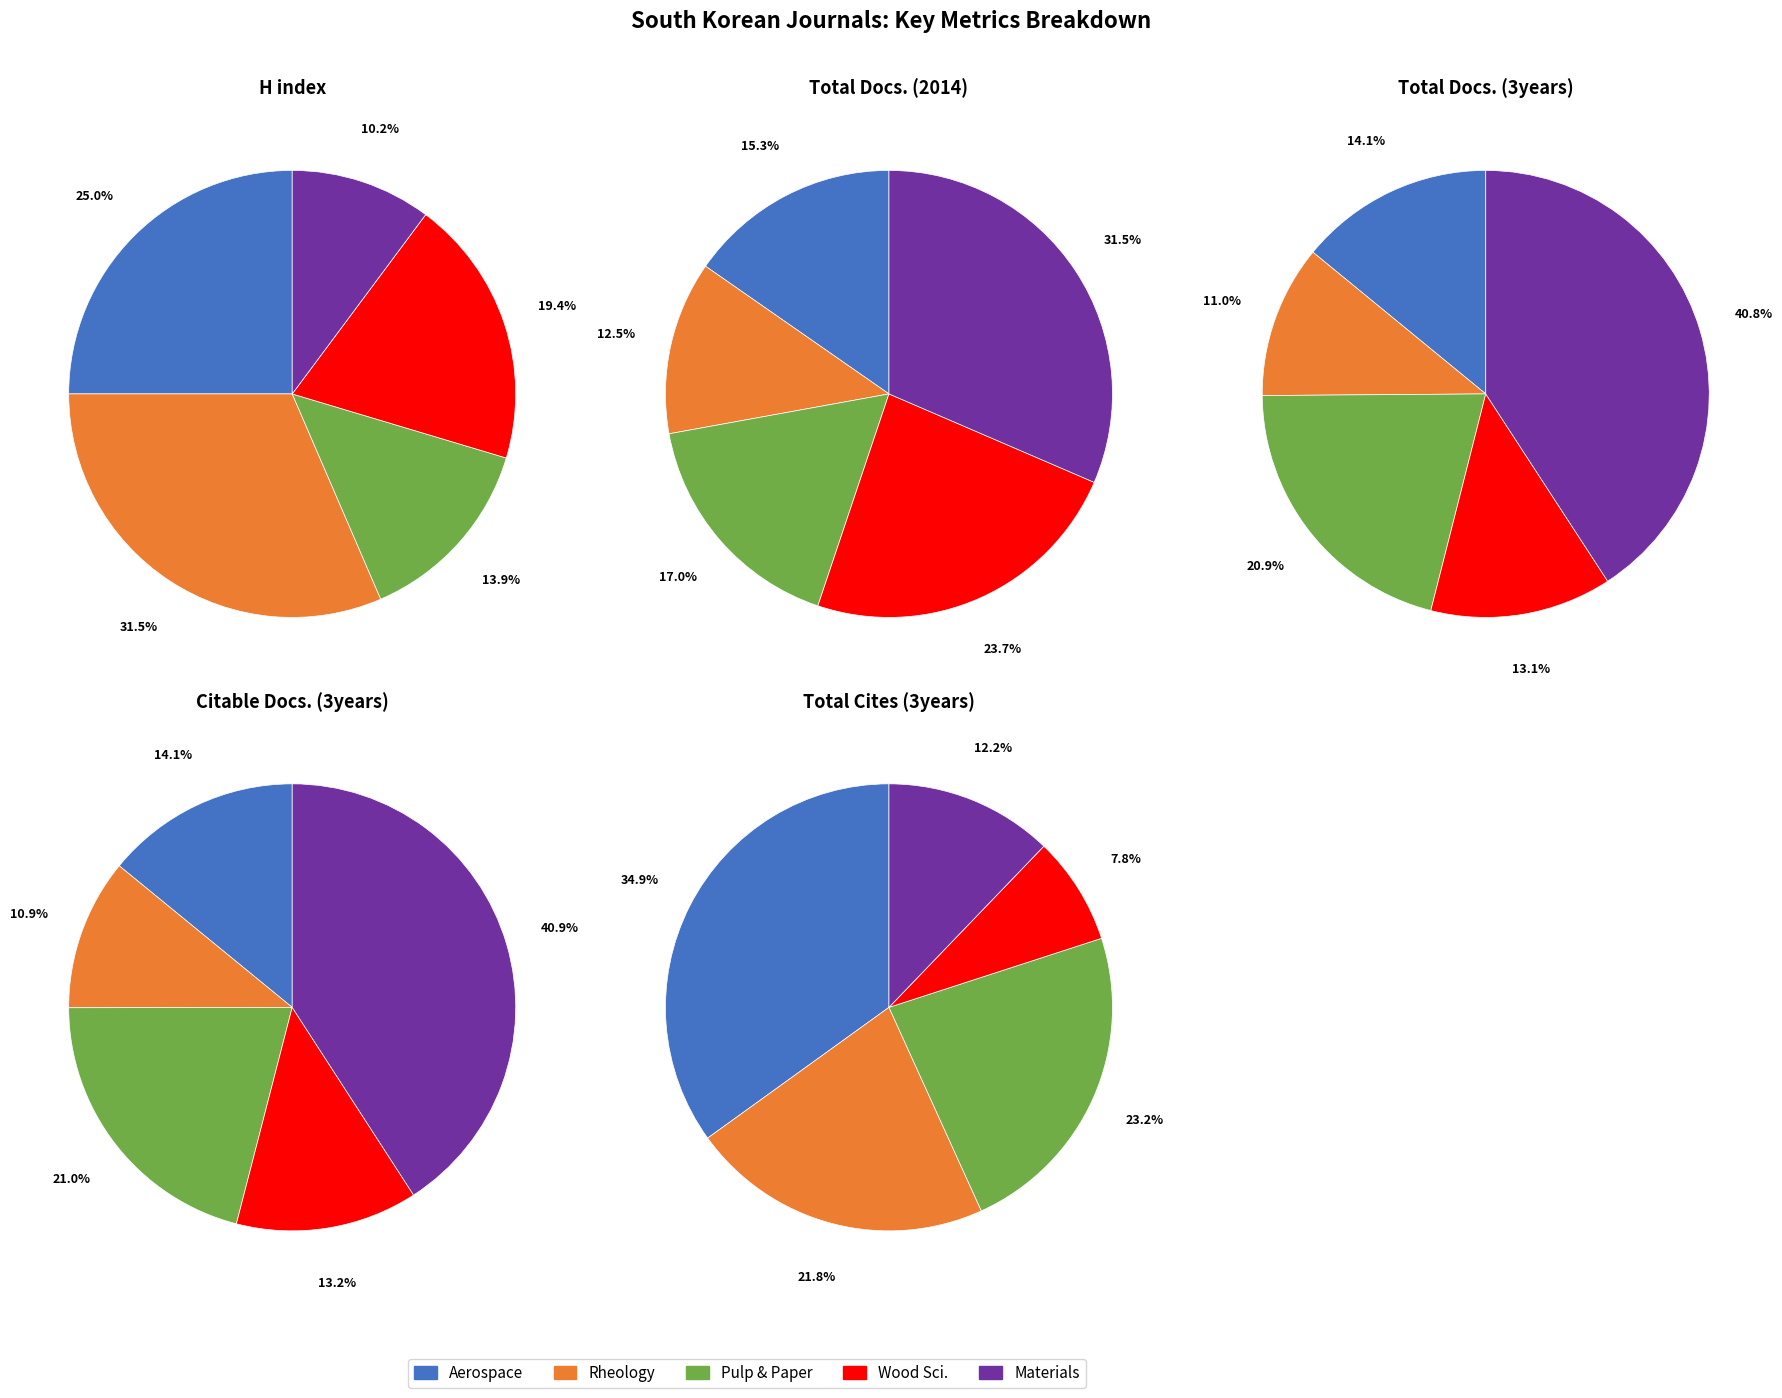

Which category has the smallest portion of the pie?

Journal 5 (Materials)